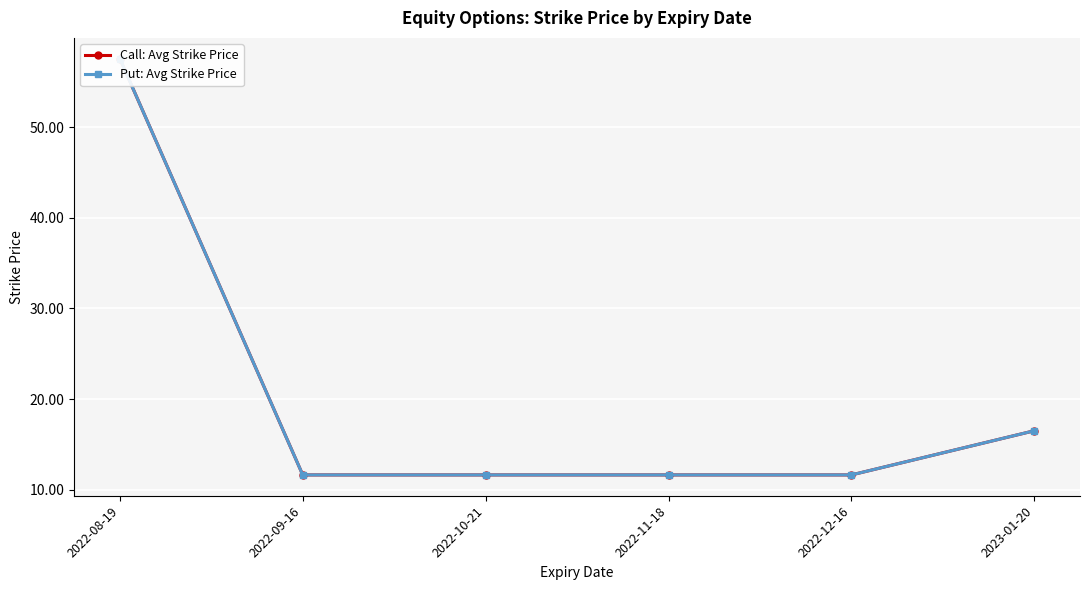

Which series has the widest spread of values?

Call: Avg Strike Price